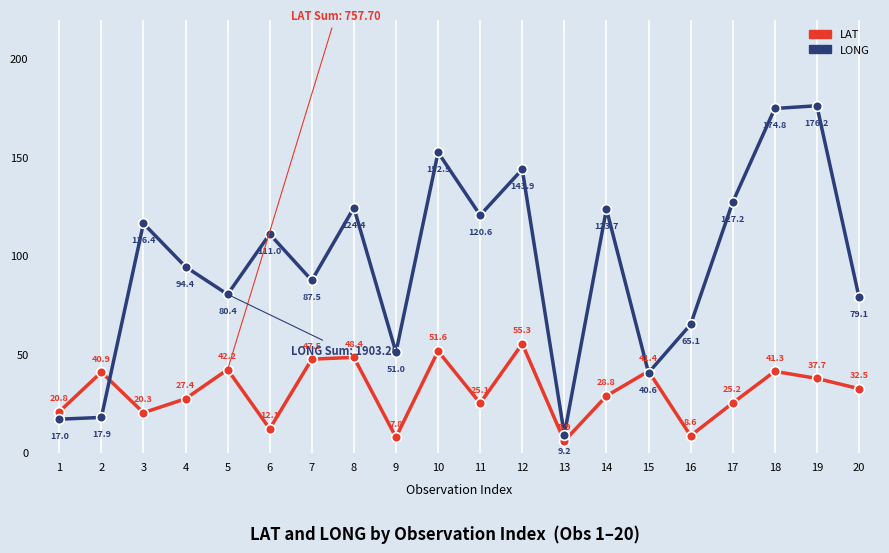

How many categories are shown in the chart?

20